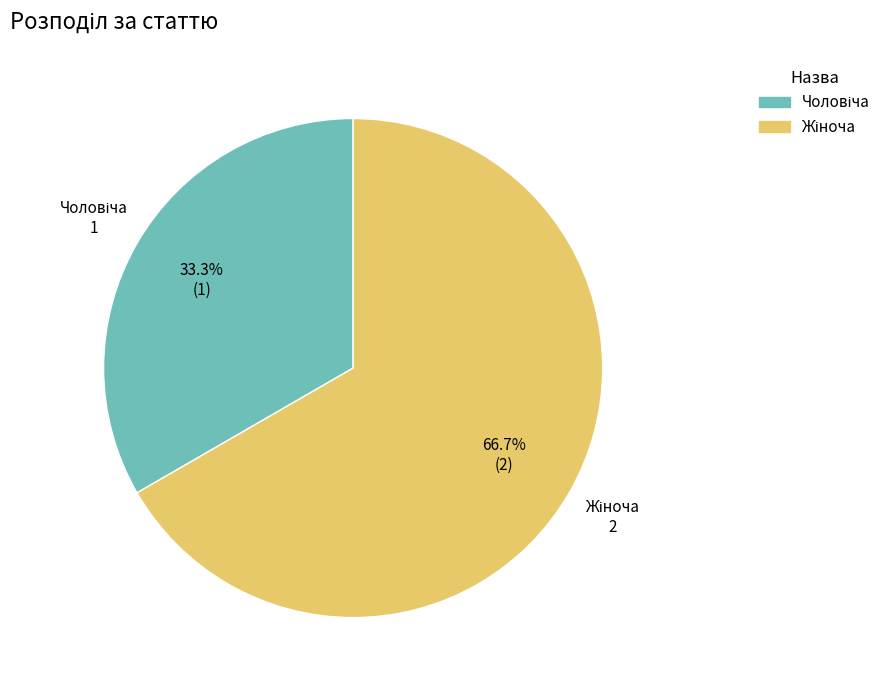

Is there any slice that represents more than half of the pie?

Yes